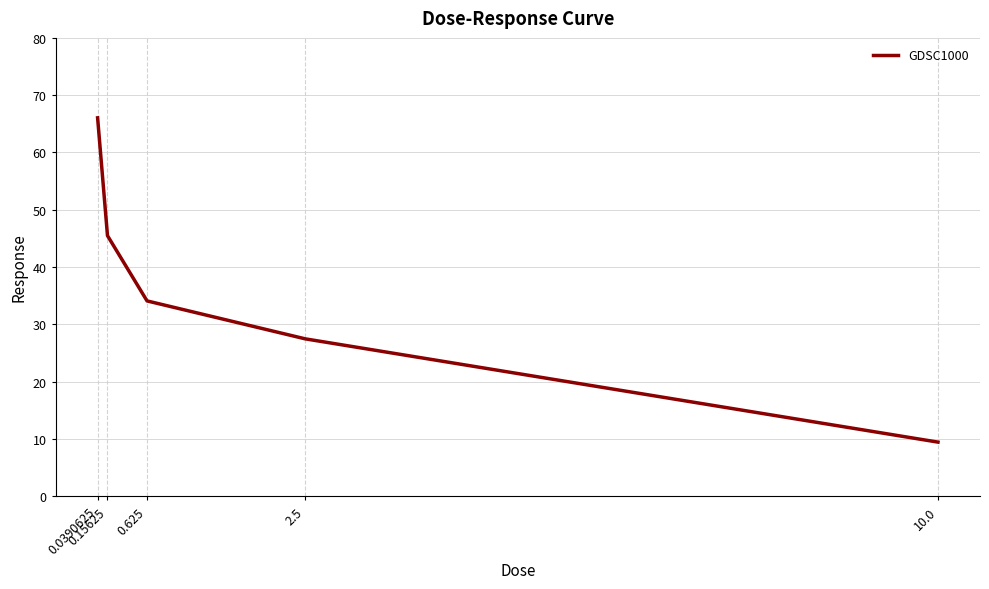

What is the average value?

36.5